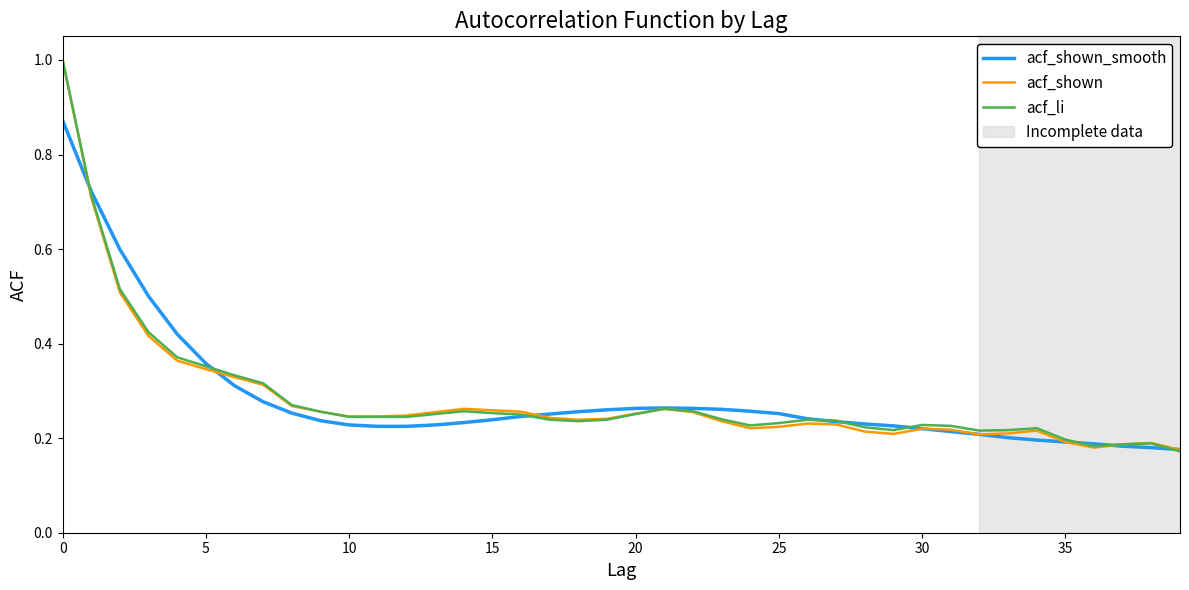

What is the highest value of the acf_shown series?

1.0